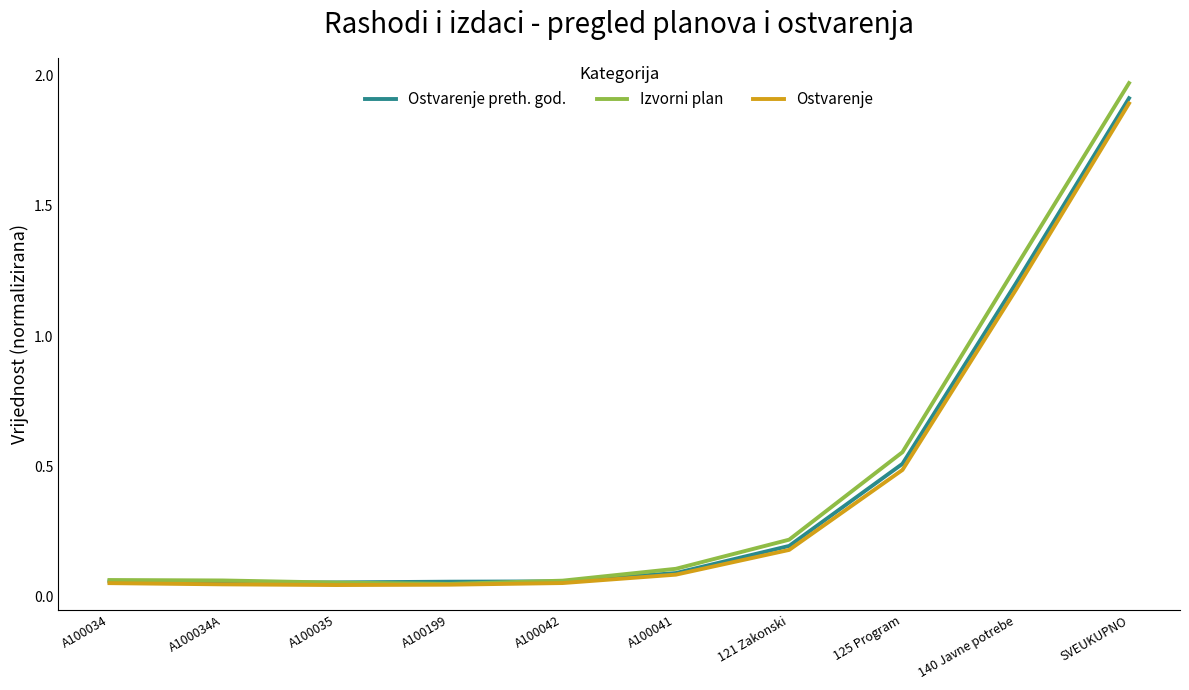

At which category is the sum across all series the highest?

SVEUKUPNO